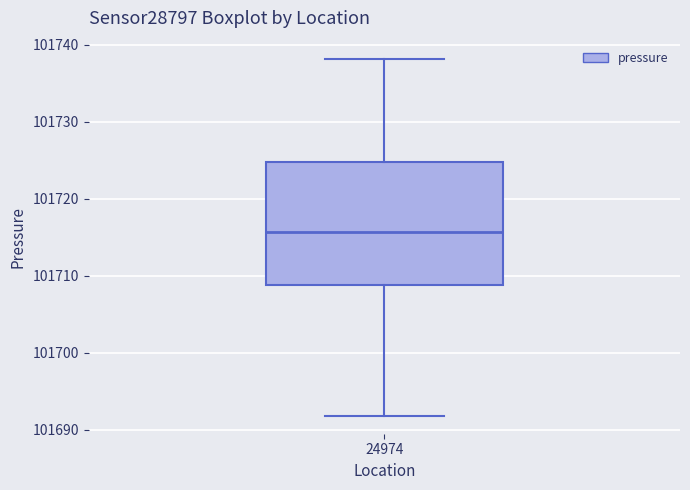

Transcribe this box plot: give where the median line is, the range the box spans, and where the two whiskers end, as read against the y-axis. The values are not printed on the chart, so give them approximately, as read against the axis.

median 101716, box 101709 to 101725, whiskers 101692 to 101738